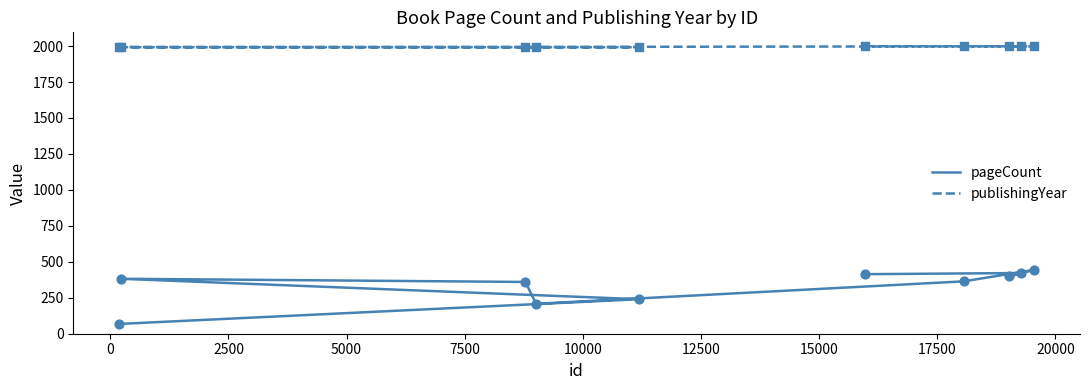

Is the value of pageCount at 2500 greater than the value of publishingYear at 15000?

No